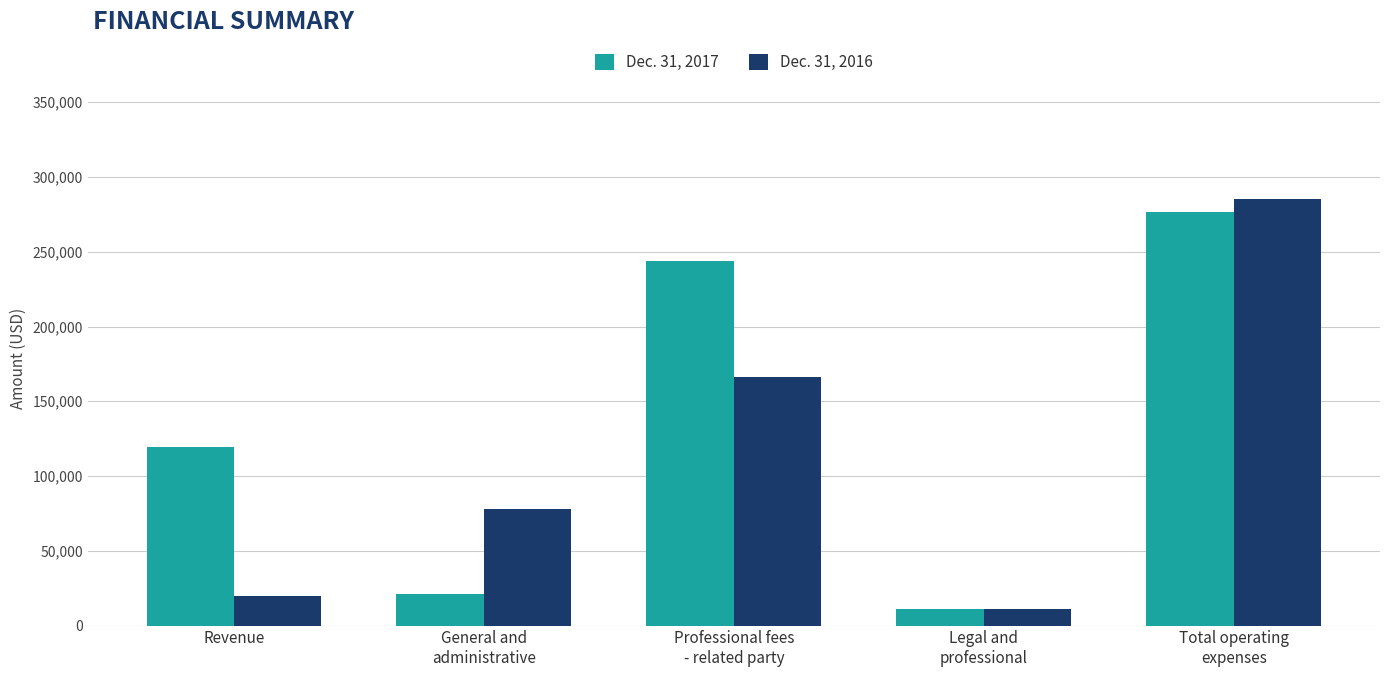

What is the highest value of the Dec. 31, 2016 series?

285349